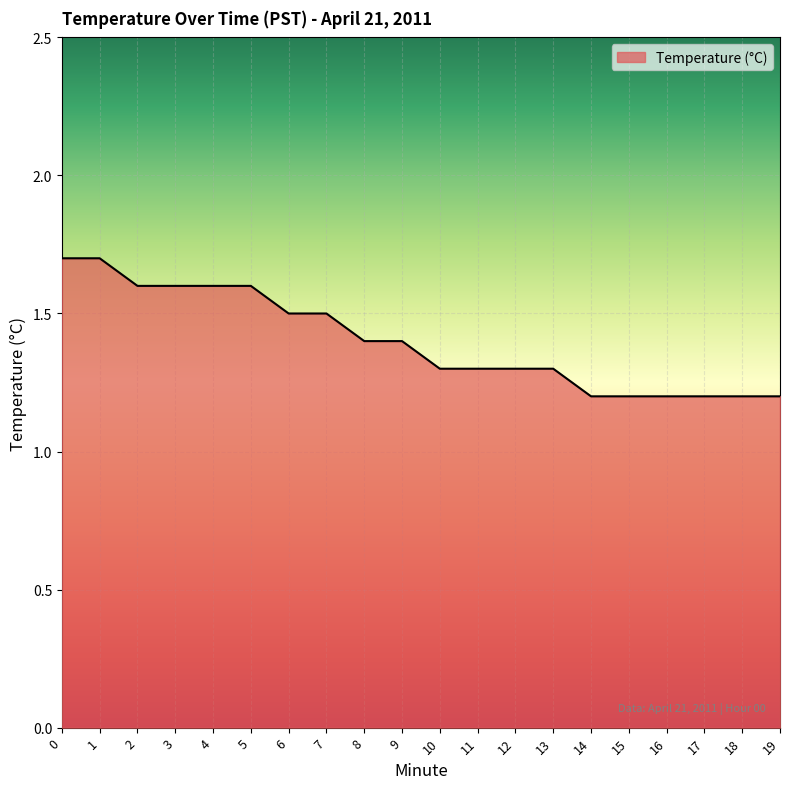

What is the maximum value shown in the chart?

1.7